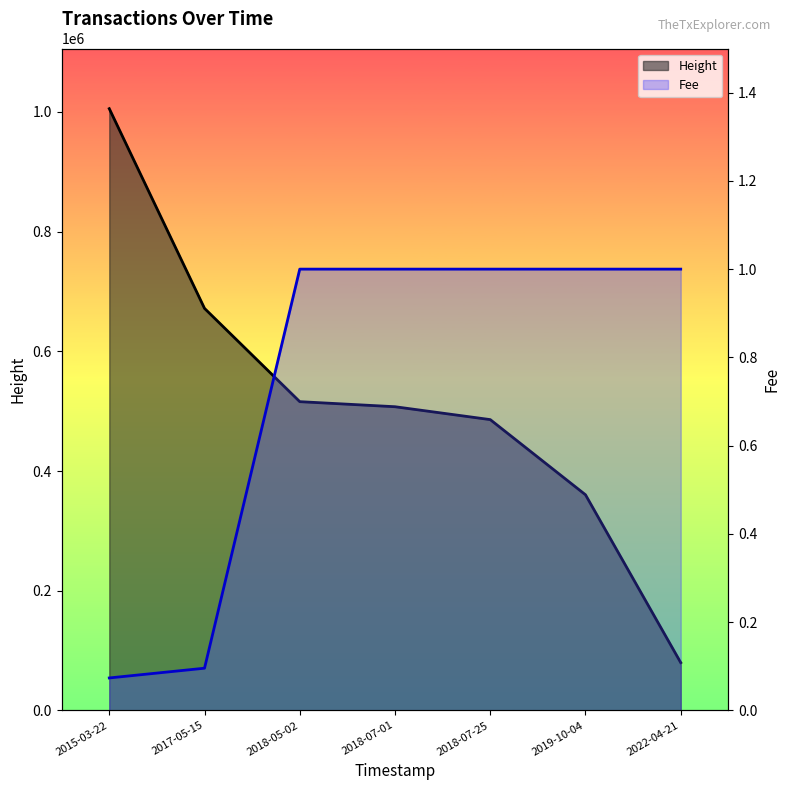

How many lines are shown in the chart?

2